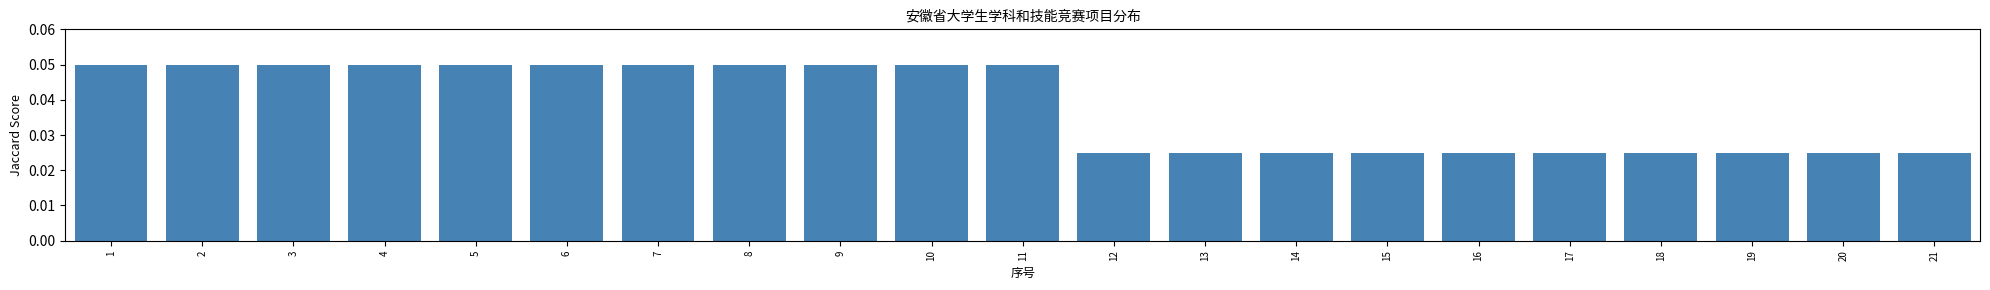

Count the values in the range 0 to 1.

21